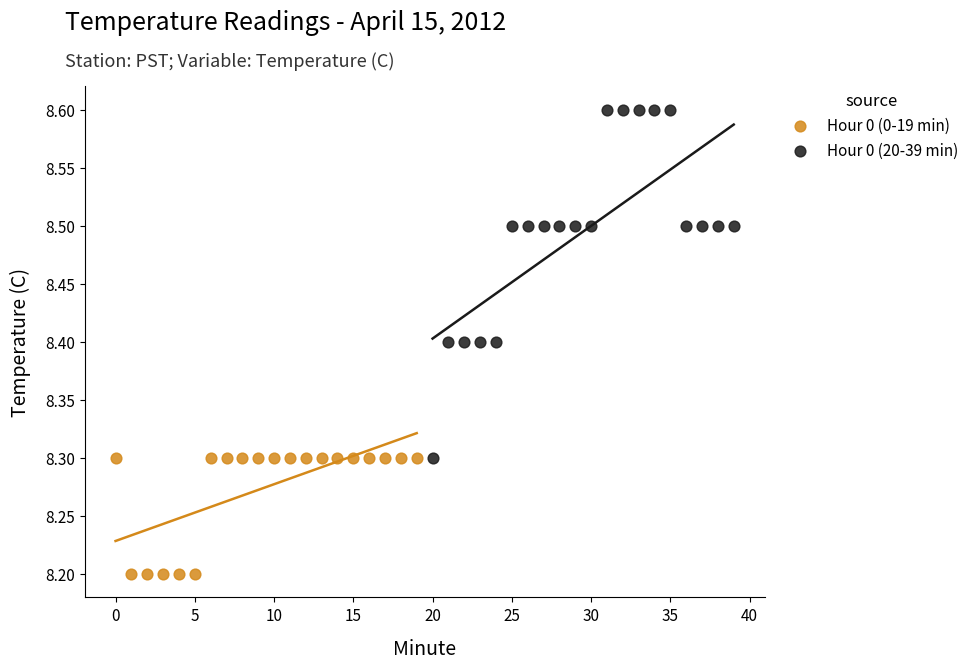

Which series contains the highest Y value?

Hour 0 (20-39 min)